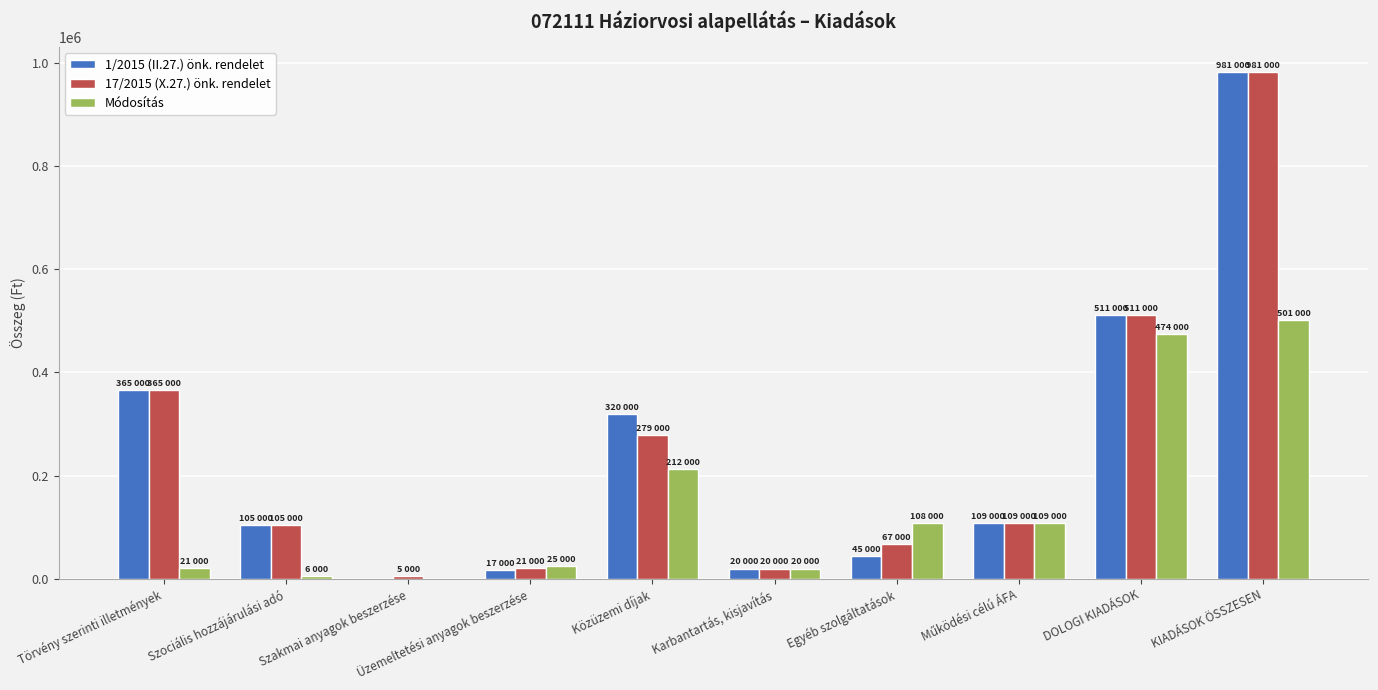

The 1/2015 (II.27.) önk. rendelet series shows 211275 at KIADÁSOK ÖSSZESEN. True or false?

False